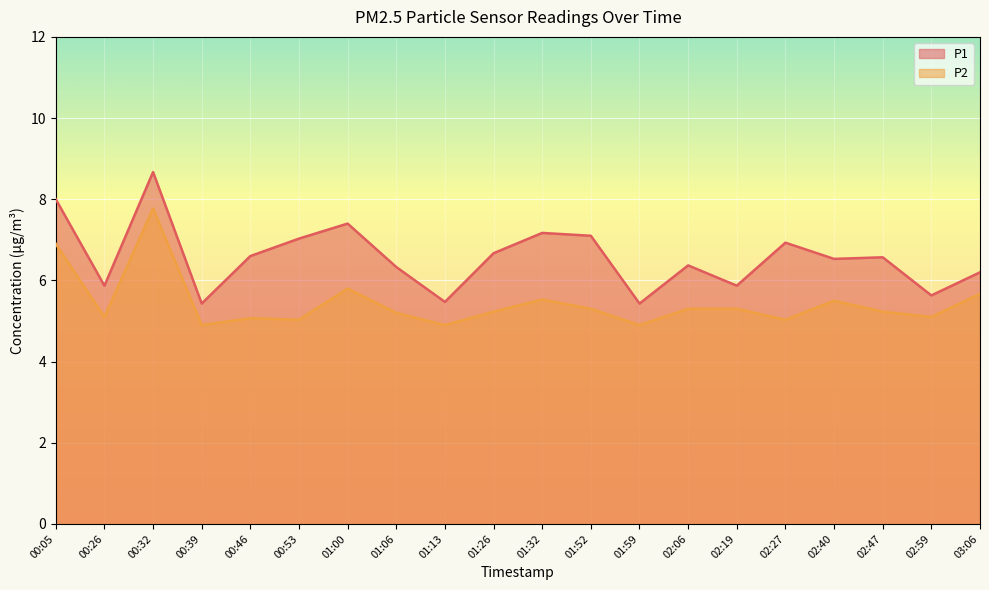

Which series has the largest range (max minus min)?

P1